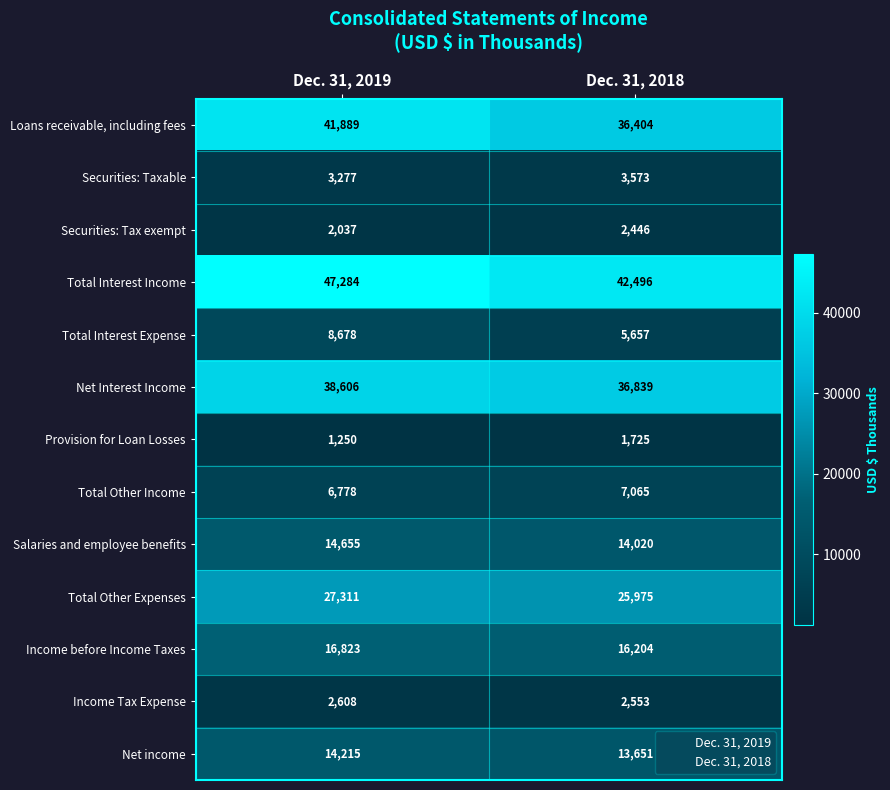

What is the difference between the maximum and minimum values in the Income before Income Taxes series?

619